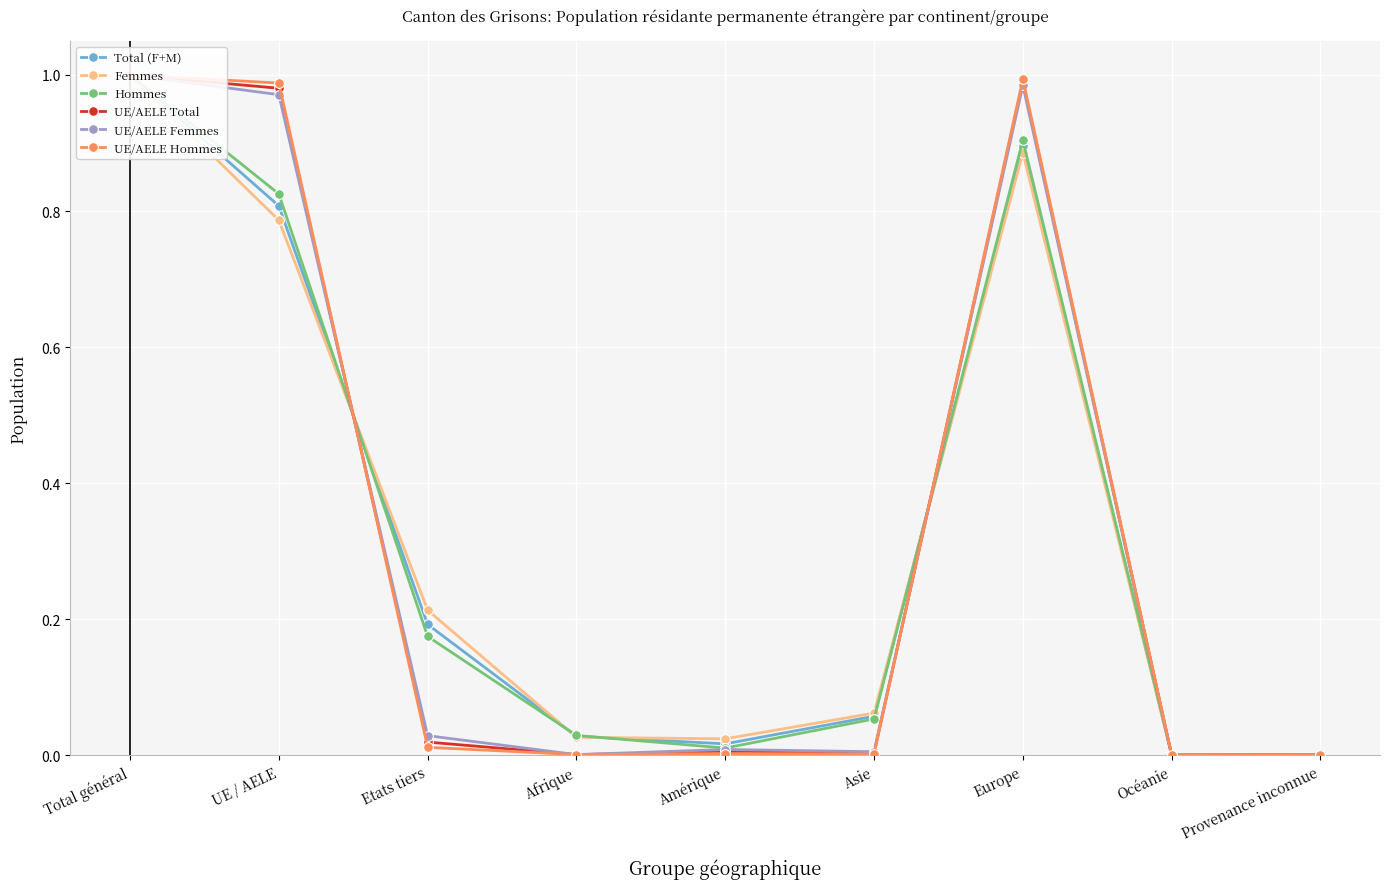

The value of Total (F+M) at Amérique is 0.0. True or false?

False